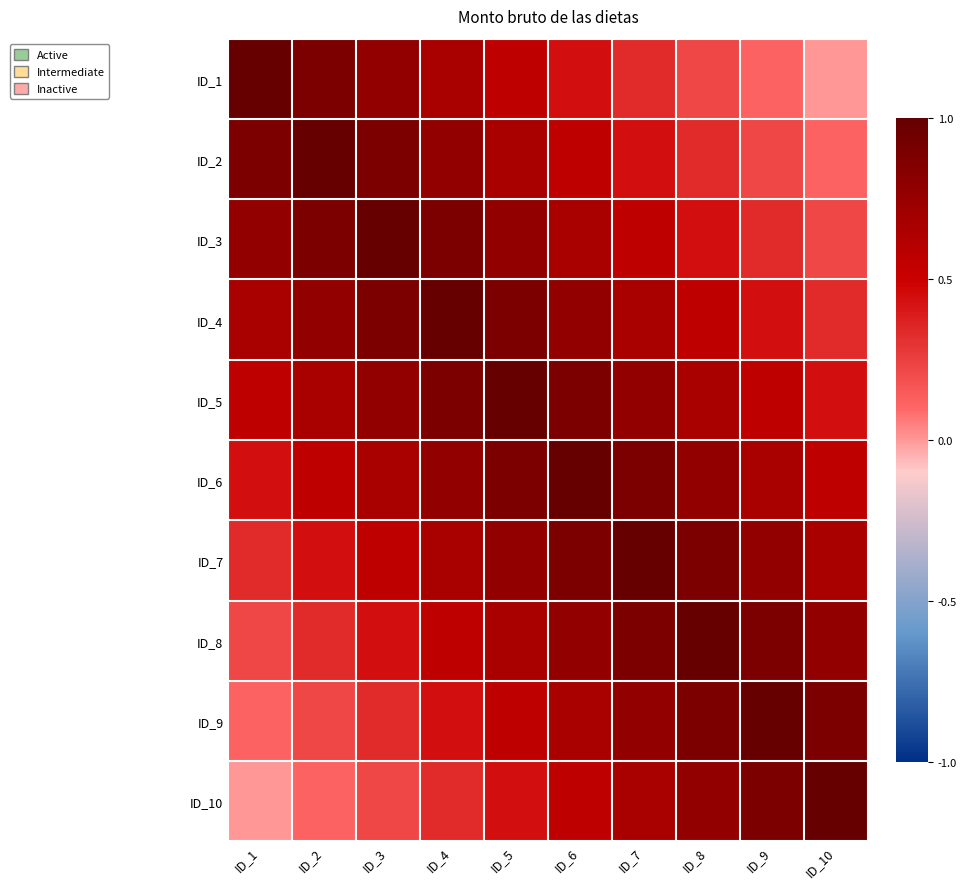

At ID_6, list the series in order from largest to smallest.

ID_6, ID_5, ID_7, ID_4, ID_8, ID_3, ID_9, ID_2, ID_10, ID_1